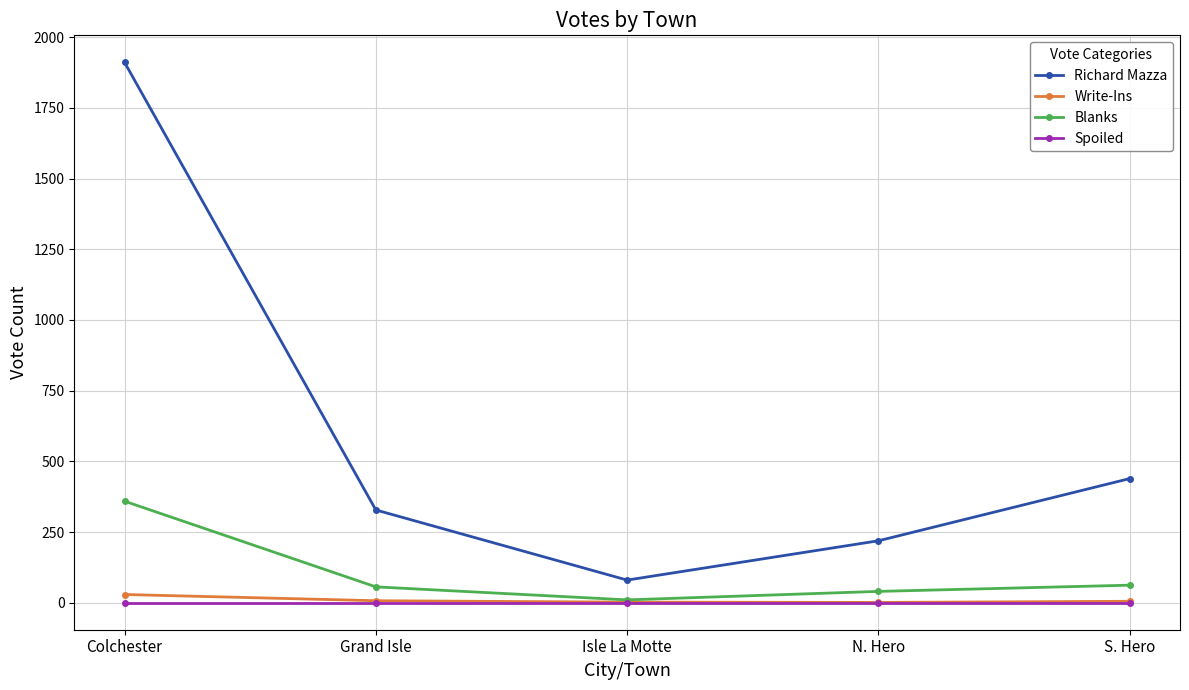

What is the label of the 3rd point from the right?

Isle La Motte